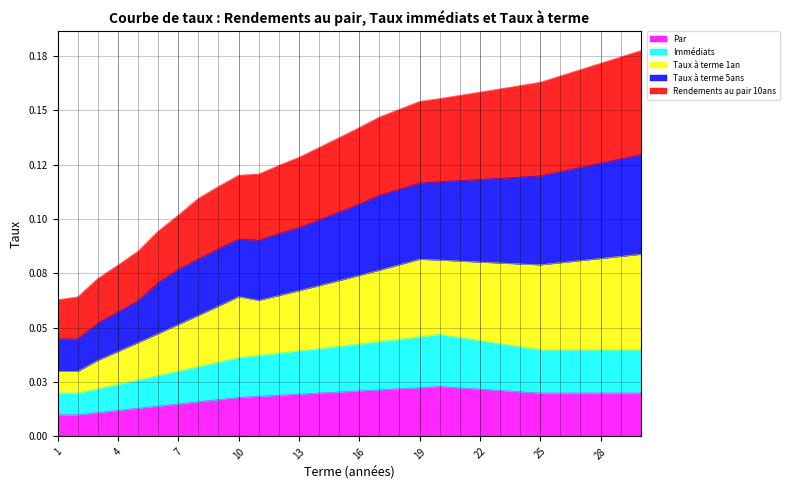

Which series changed the most between 20 and 25?

Taux à terme 1an